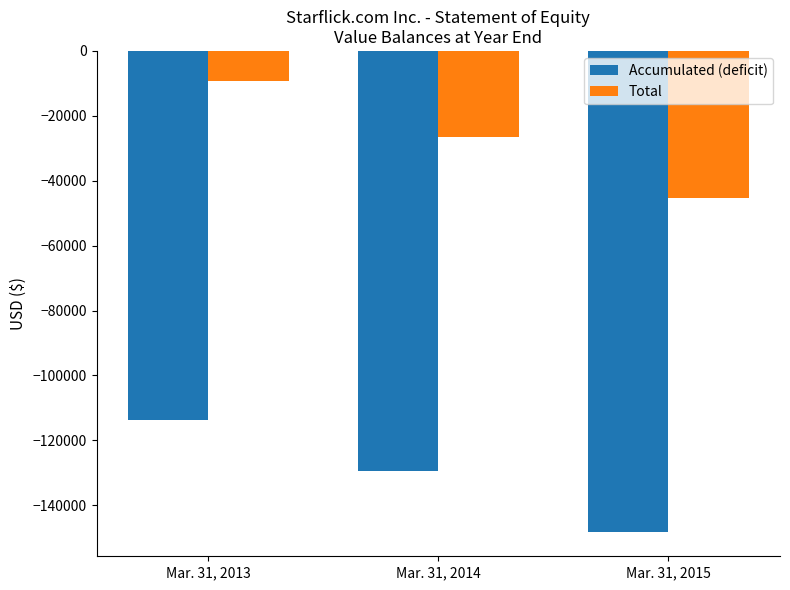

Reading right to left, what are all the values shown in this chart?

Accumulated (deficit): Mar. 31, 2015=-148294	Mar. 31, 2014=-129570	Mar. 31, 2013=-113577
Total: Mar. 31, 2015=-45203	Mar. 31, 2014=-26479	Mar. 31, 2013=-9277